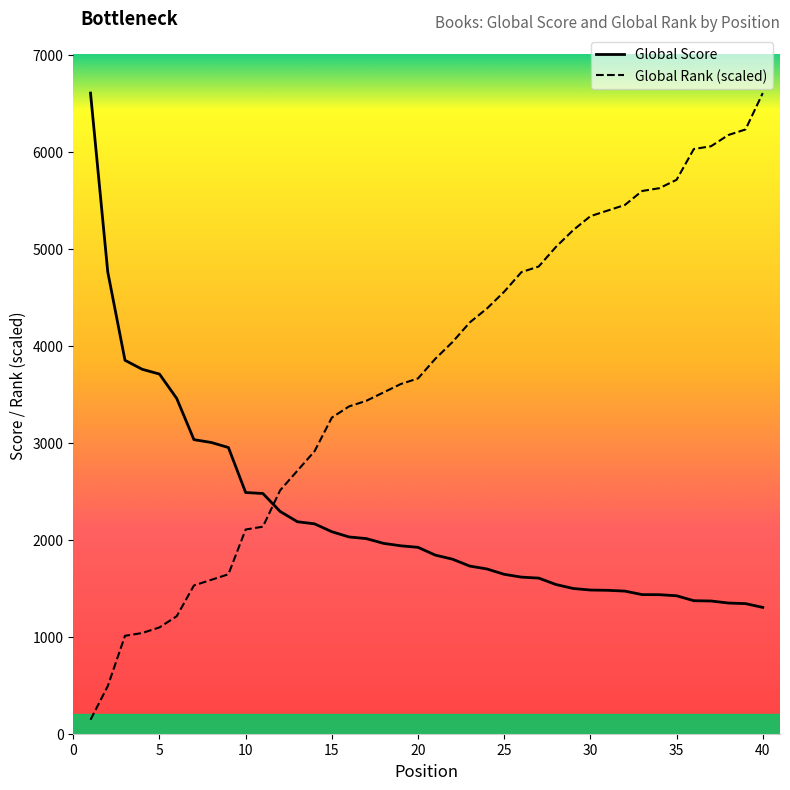

Which label corresponds to the largest value in the chart?

1